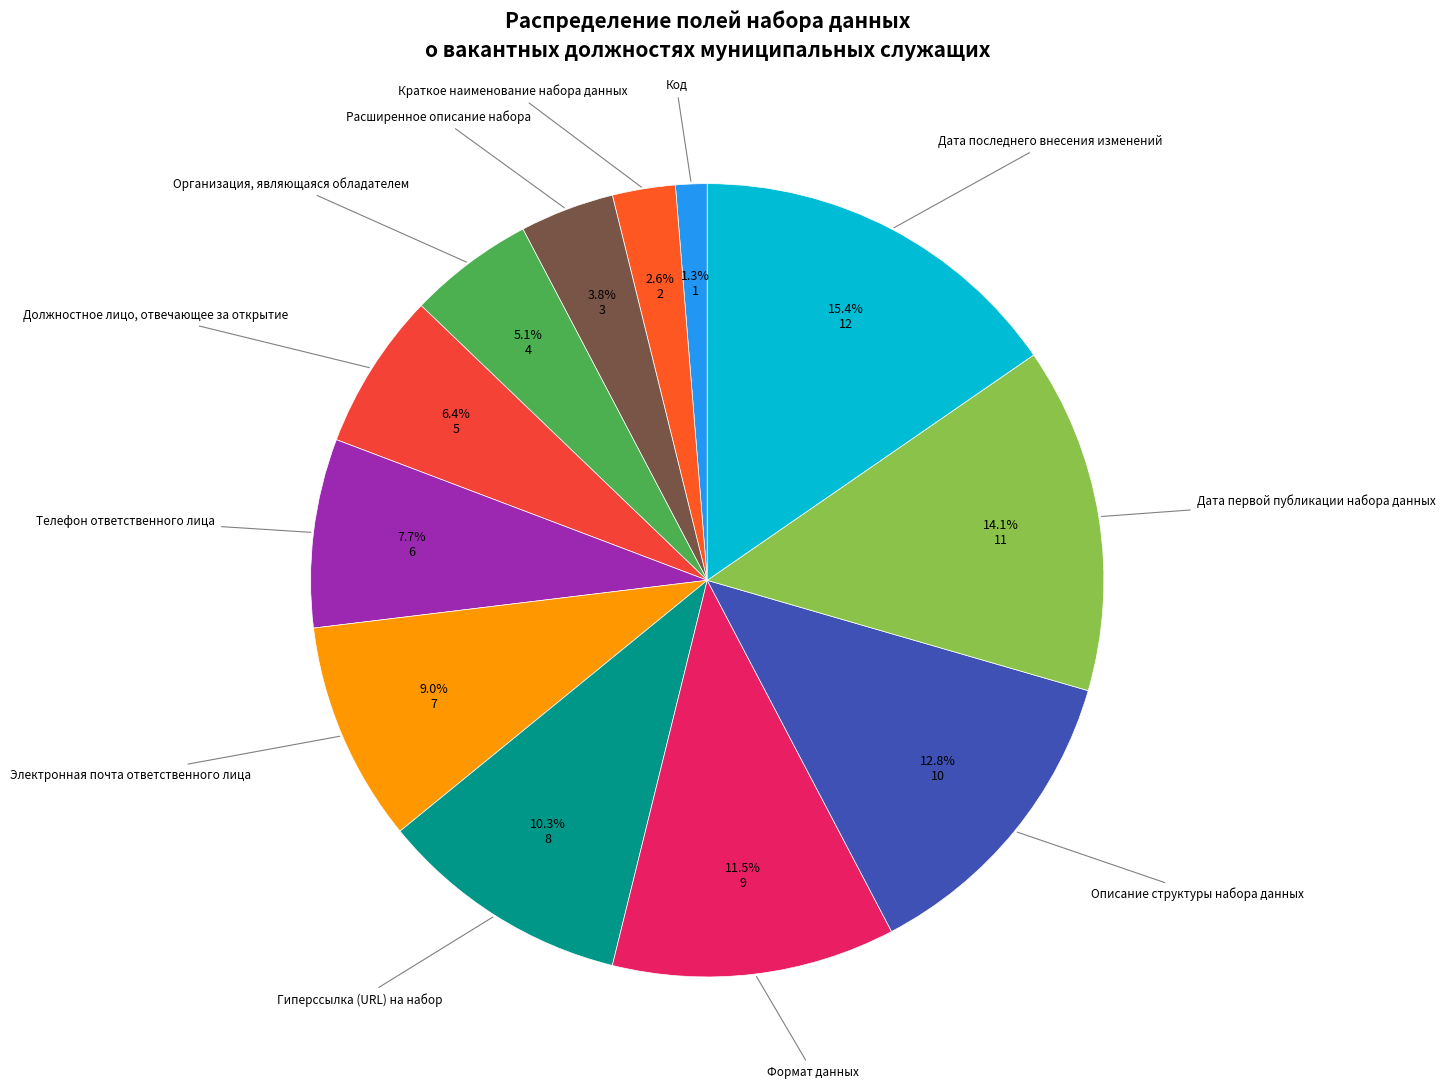

To the nearest percent, what is the difference between the largest and smallest slice percentages?

14%